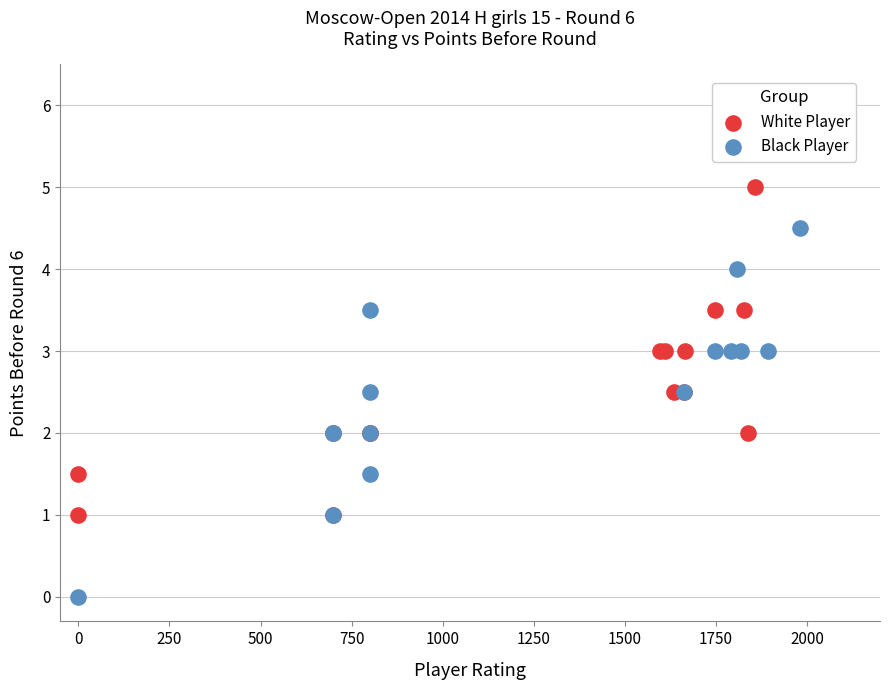

What are all the series names shown in the legend?

White Player, Black Player